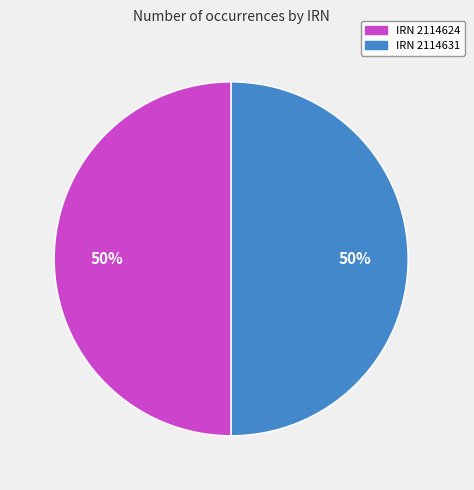

To the nearest percent, what is the average slice percentage?

50%